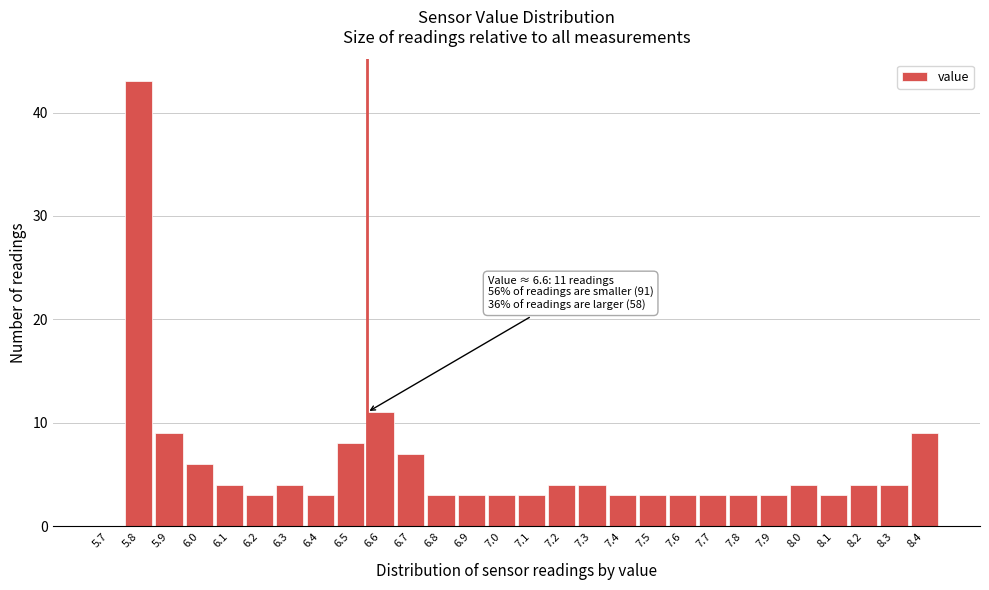

Reading left to right, transcribe all the data shown in this chart.

5.7=0	5.8=43	5.9=9	6.0=6	6.1=4	6.2=3	6.3=4	6.4=3	6.5=8	6.6=11	6.7=7	6.8=3	6.9=3	7.0=3	7.1=3	7.2=4	7.3=4	7.4=3	7.5=3	7.6=3	7.7=3	7.8=3	7.9=3	8.0=4	8.1=3	8.2=4	8.3=4	8.4=9